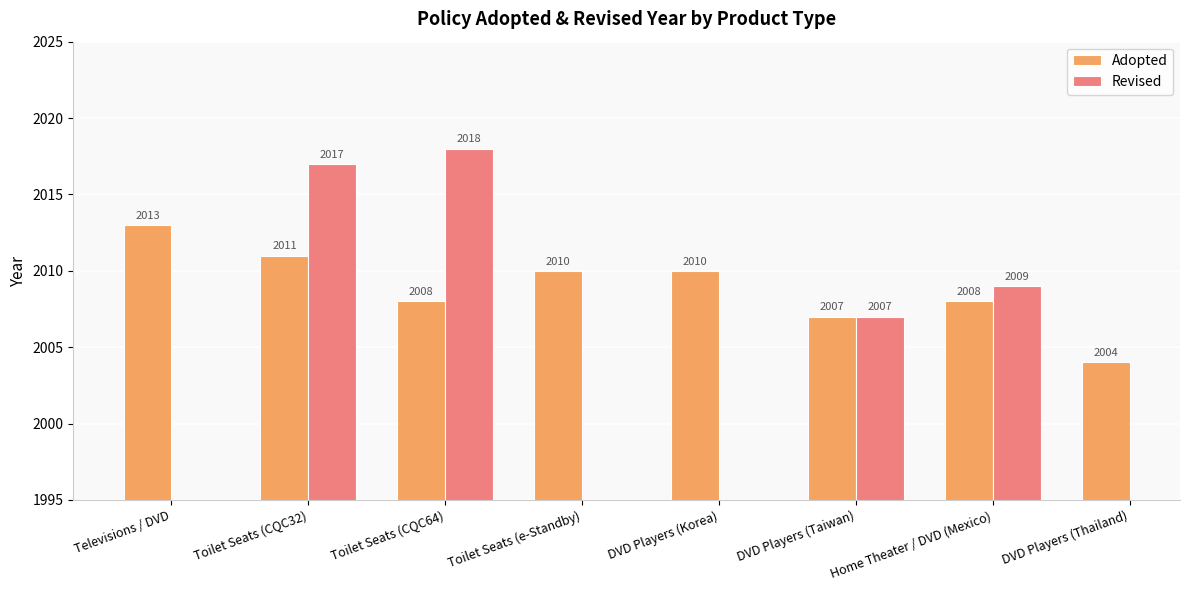

Rank the categories by value from highest to lowest.

Televisions / DVD, Toilet Seats (CQC32), Toilet Seats (e-Standby), DVD Players (Korea), Toilet Seats (CQC64), Home Theater / DVD (Mexico), DVD Players (Taiwan), DVD Players (Thailand)